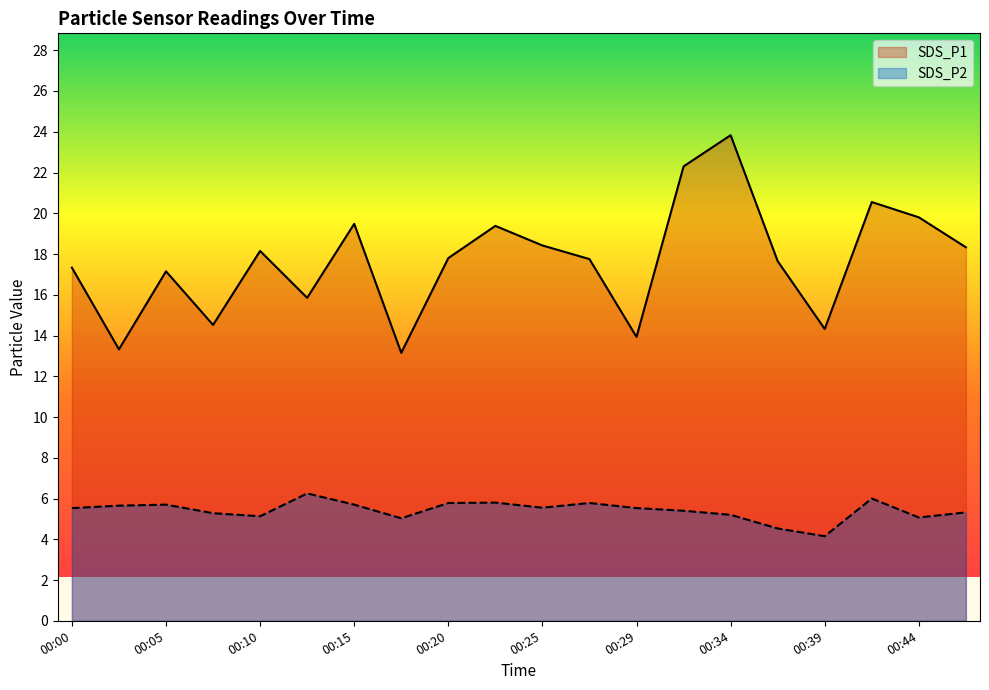

True or false: SDS_P2 and SDS_P1 cross at least once.

False